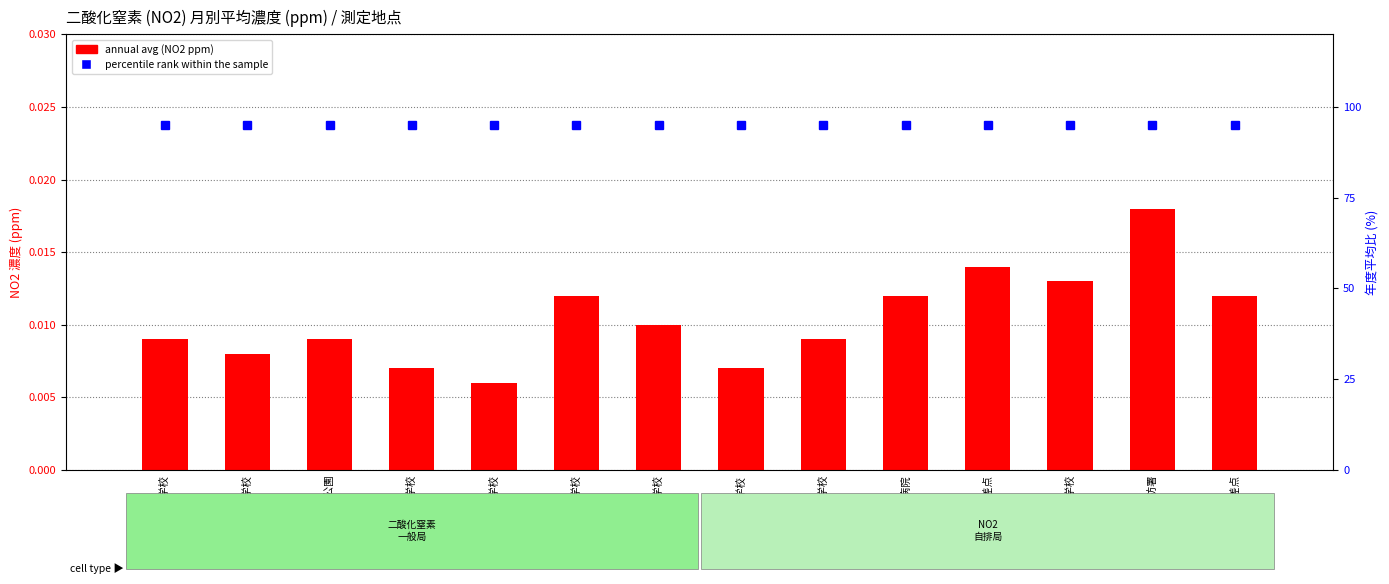

What is the total value across all series at 旧仙台市立病院?

95.0